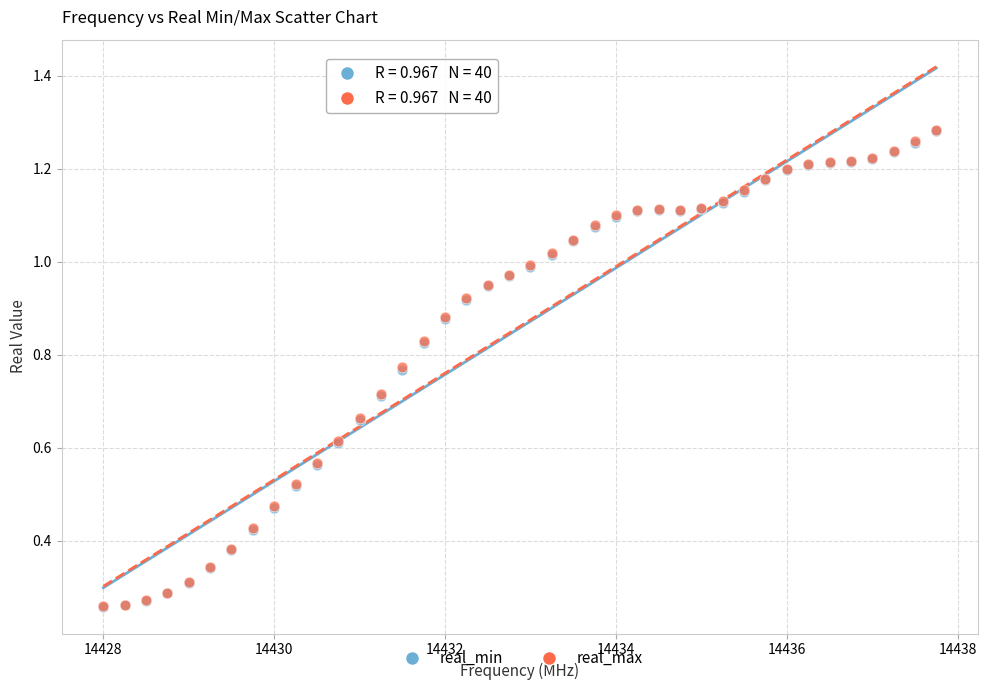

What are all the series names shown in the legend?

real_min, real_max